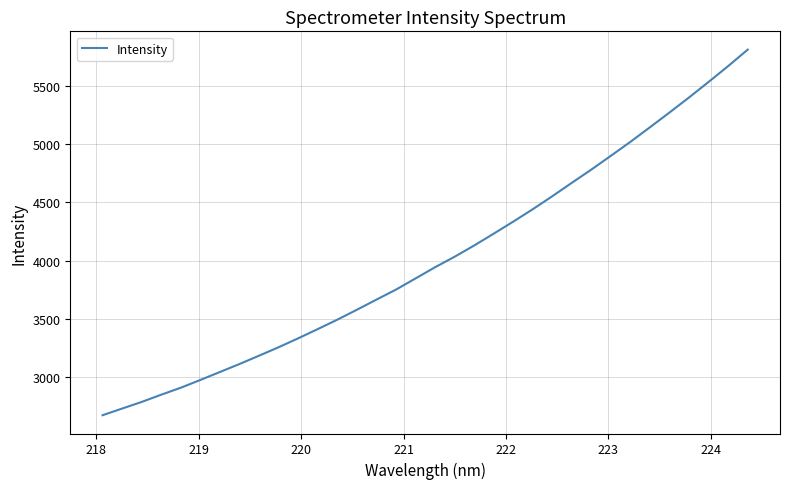

What is the difference between the maximum and minimum values?

3132.8